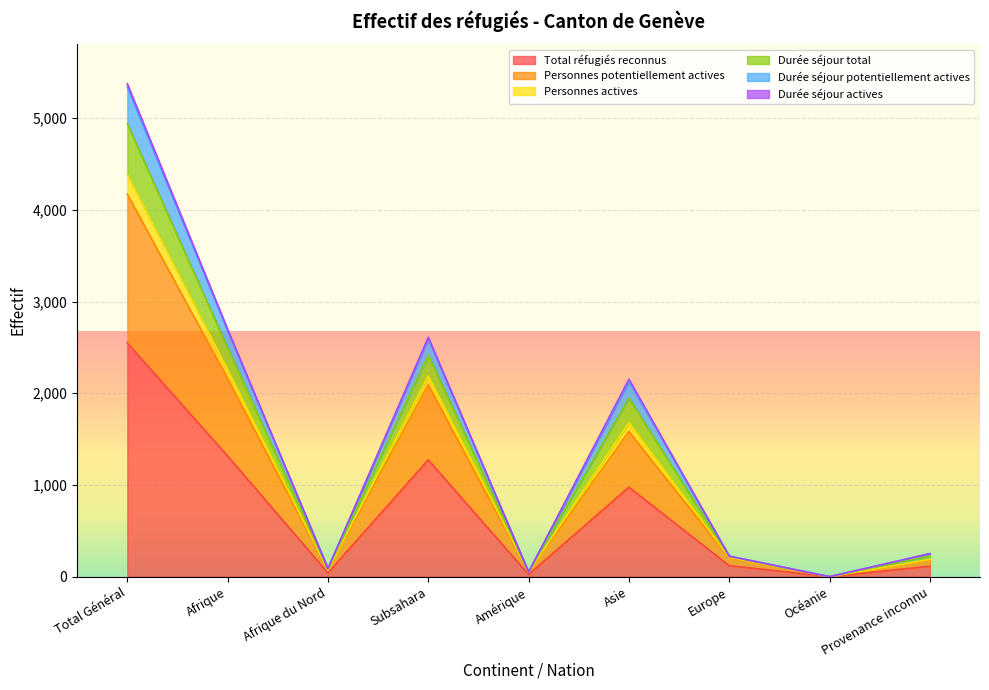

True or false: Personnes actives and Durée séjour potentiellement actives intersect in this chart.

False